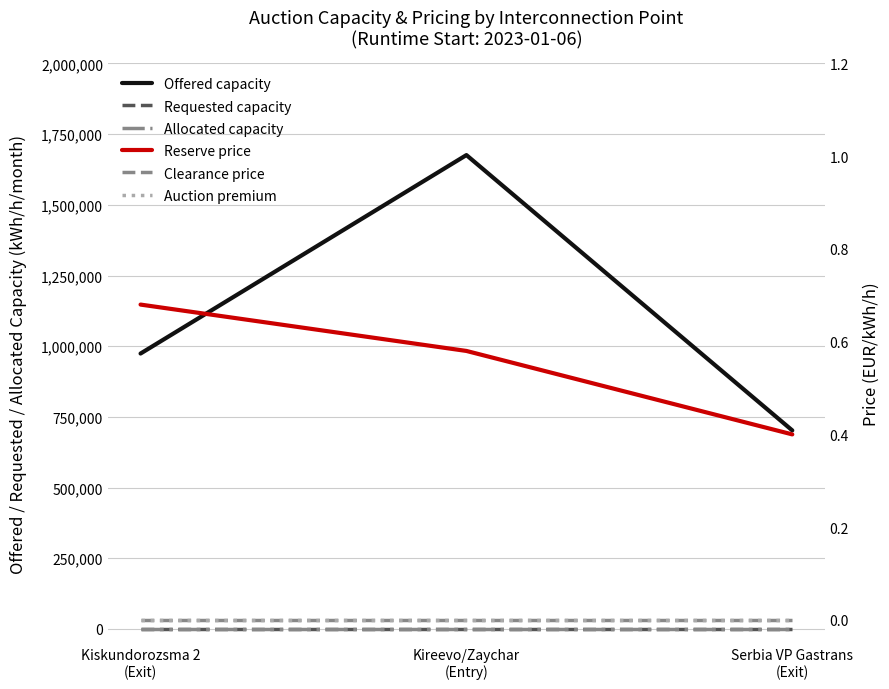

Is it true that Requested capacity equals 0.0 at Serbia VP Gastrans
(Exit)?

True